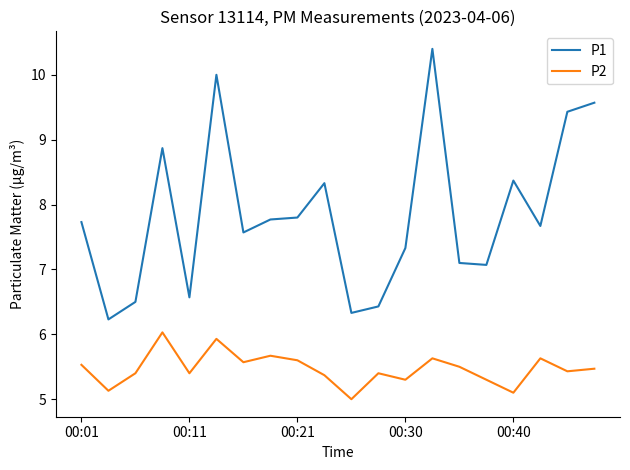

Which series has the widest spread of values?

P1